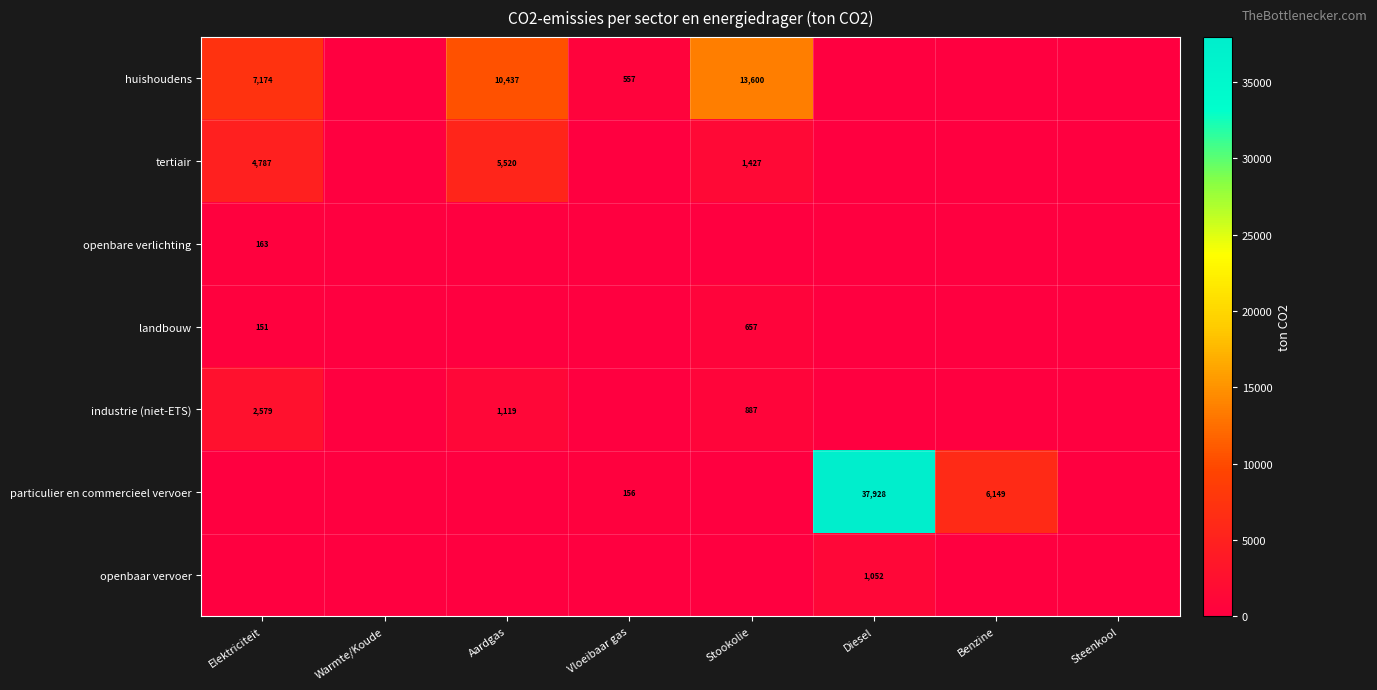

At Warmte/Koude, list the series in order from largest to smallest.

tertiair, huishoudens, openbare verlichting, landbouw, industrie (niet-ETS), particulier en commercieel vervoer, openbaar vervoer